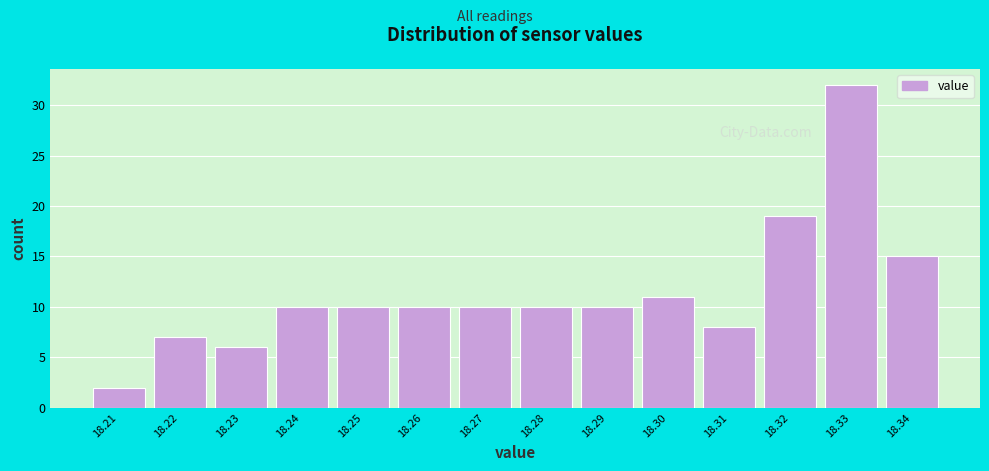

Reading left to right, list every bar in this chart as the range it spans on the x-axis followed by its height. The values are not printed on the chart, so give them approximately, as read against the axis.

18.205 to 18.215: 2
18.215 to 18.225: 7
18.225 to 18.235: 6
18.235 to 18.245: 10
18.245 to 18.255: 10
18.255 to 18.265: 10
18.265 to 18.275: 10
18.275 to 18.285: 10
18.285 to 18.295: 10
18.295 to 18.305: 11
18.305 to 18.315: 8
18.315 to 18.325: 19
18.325 to 18.335: 32
18.335 to 18.345: 15